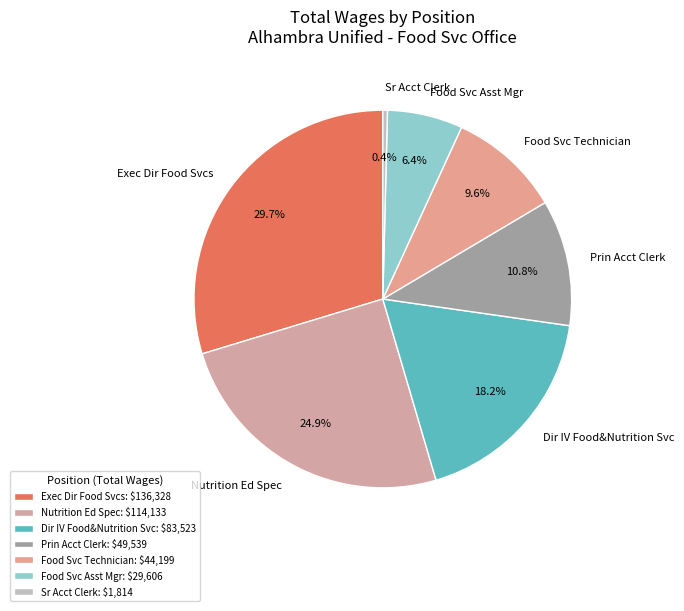

Is Exec Dir Food Svcs the majority of the pie?

No